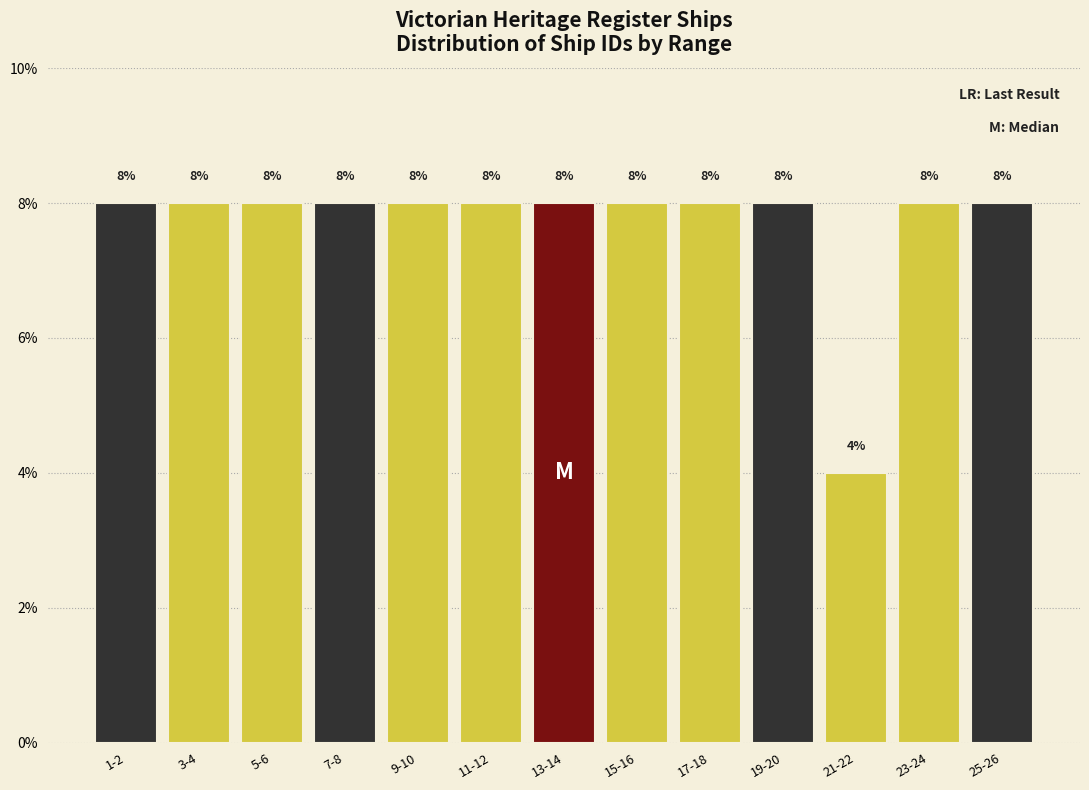

Reading left to right, what are all the values shown in this chart?

8	8	8	8	8	8	8	8	8	8	4	8	8